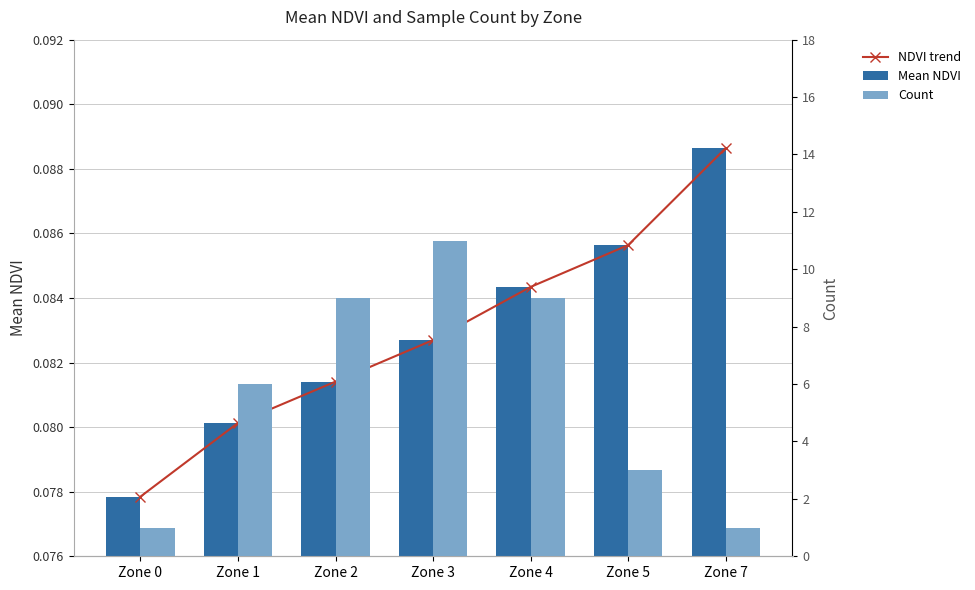

Count the number of data series in this chart.

3